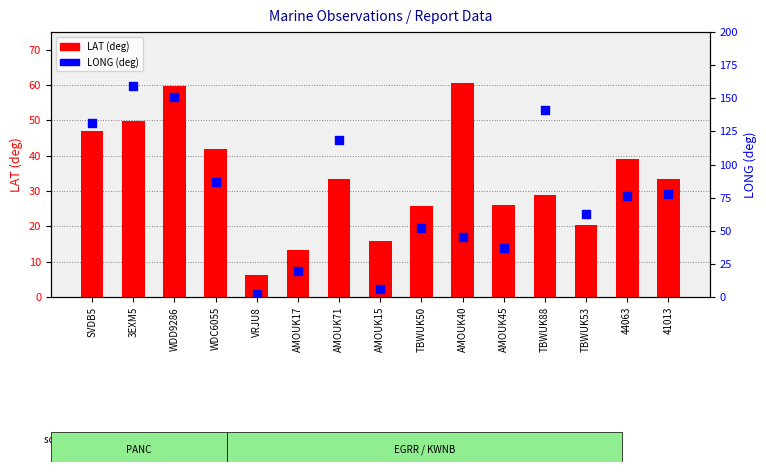

Is the value of LONG (deg) at AMOUK40 greater than the value of LAT (deg) at SVDB5?

No